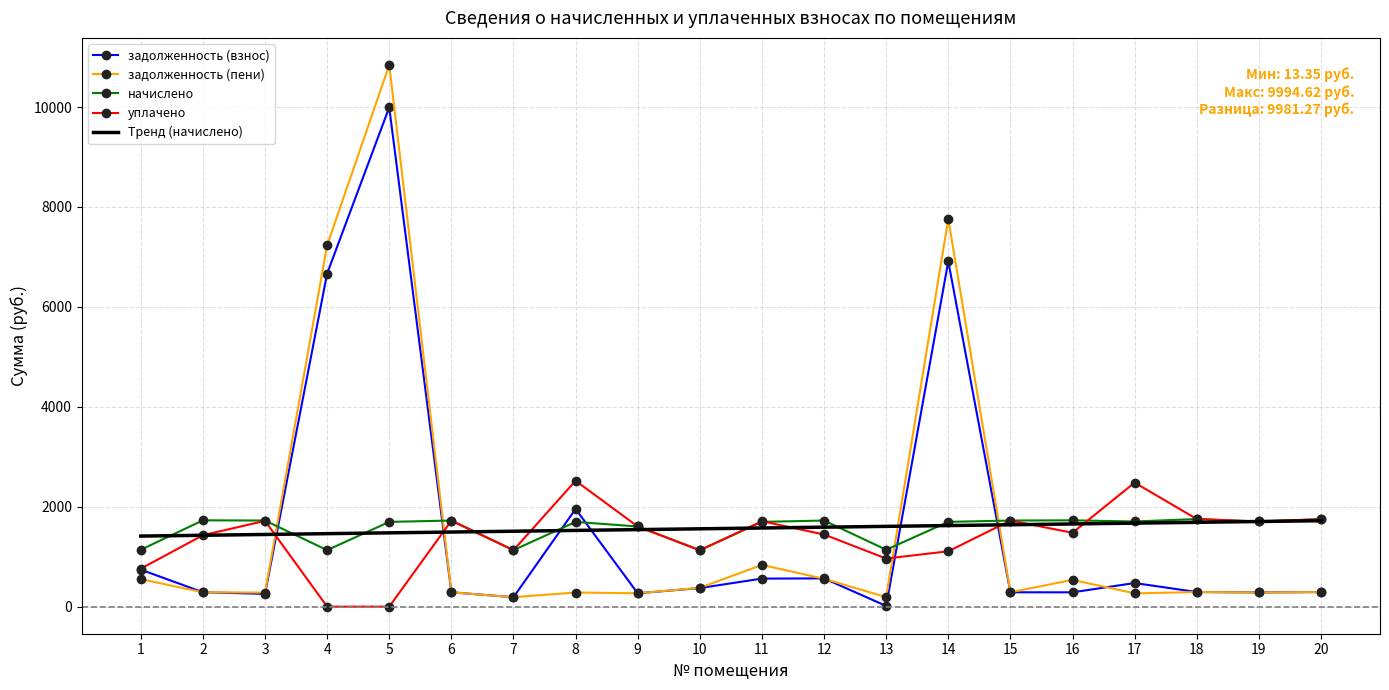

True or false: Тренд (начислено) and задолженность (пени) intersect in this chart.

True